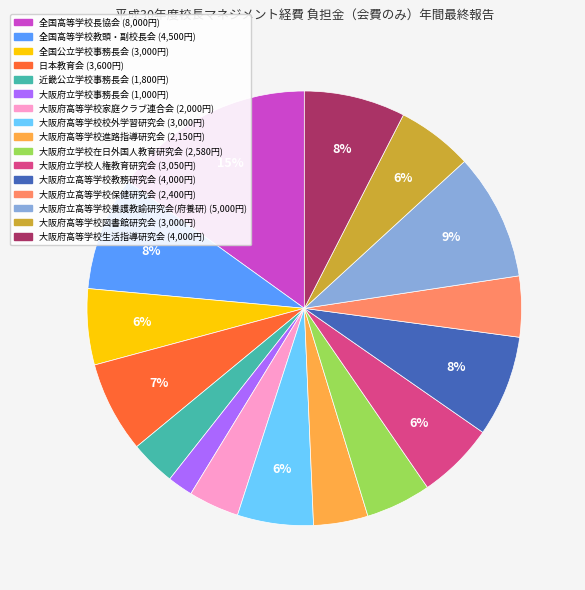

To the nearest percent, what is the average slice percentage?

6%